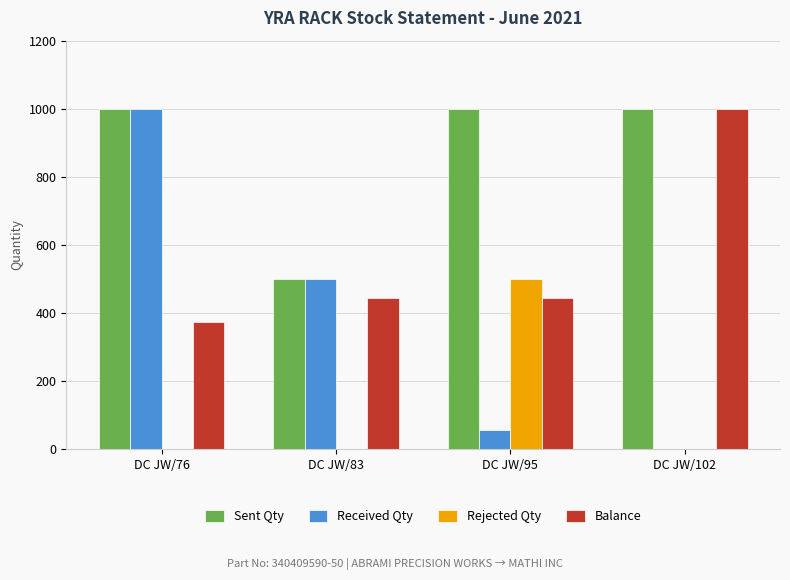

The value of Balance at DC JW/95 is 751. True or false?

False